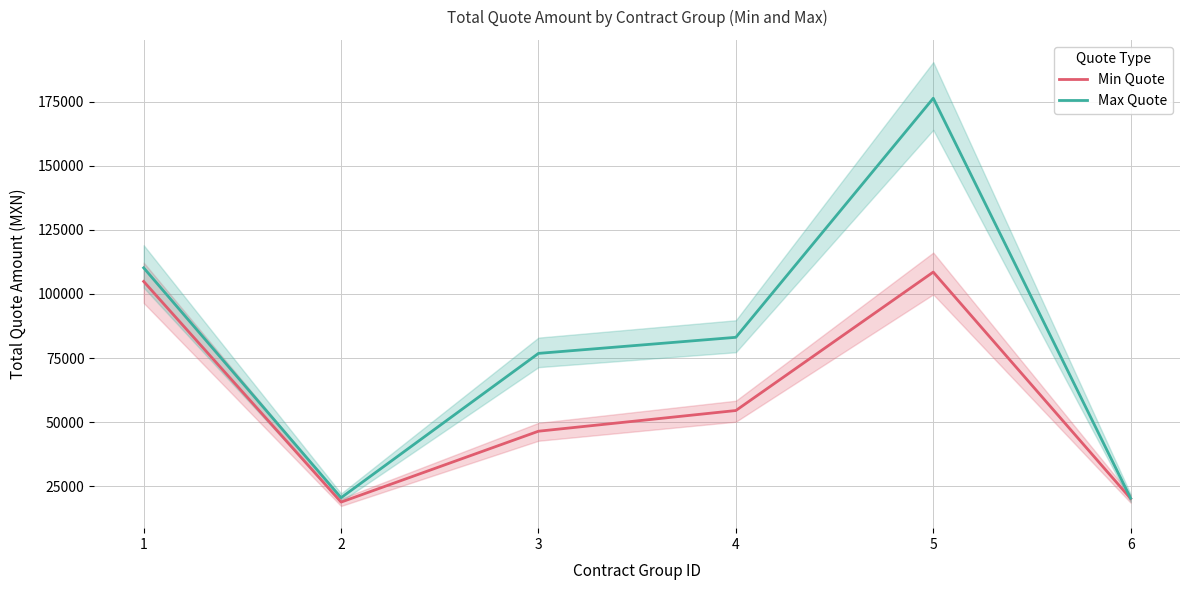

At which category is the sum across all series the highest?

5